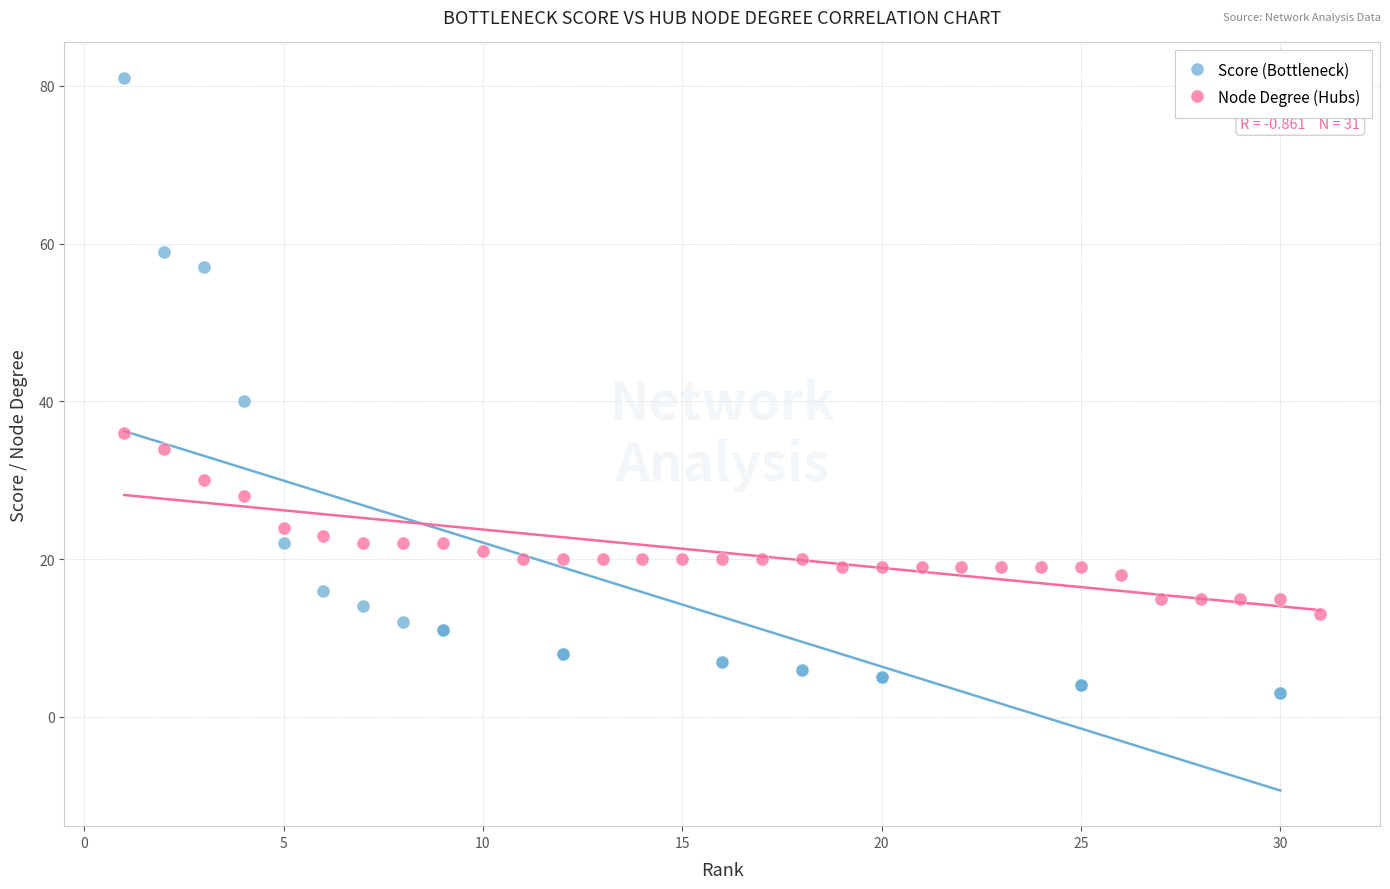

Which series contains the lowest Y value?

Score (Bottleneck)